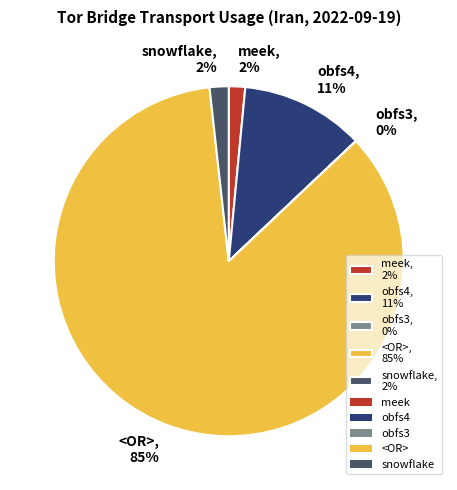

Which has a higher value, obfs4, 11% or <OR>, 85%?

<OR>, 85%